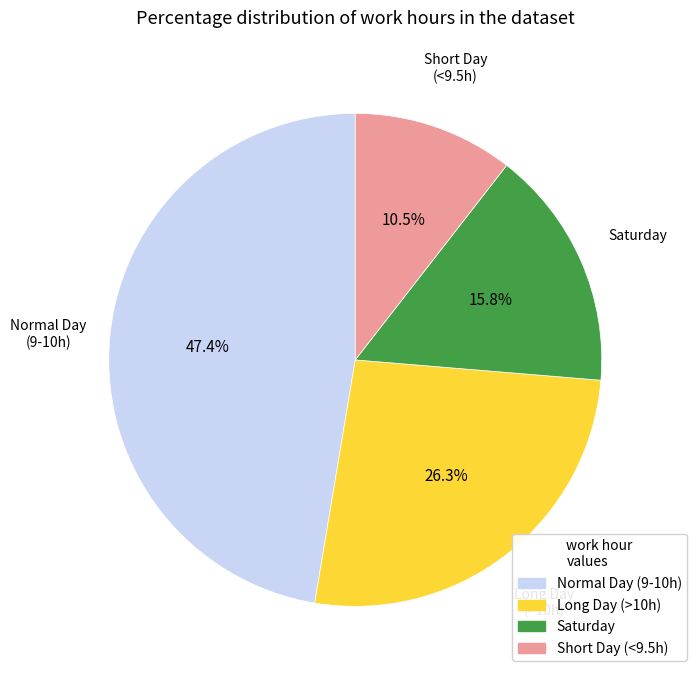

Which category has the smallest portion of the pie?

Short Day (<9.5h)